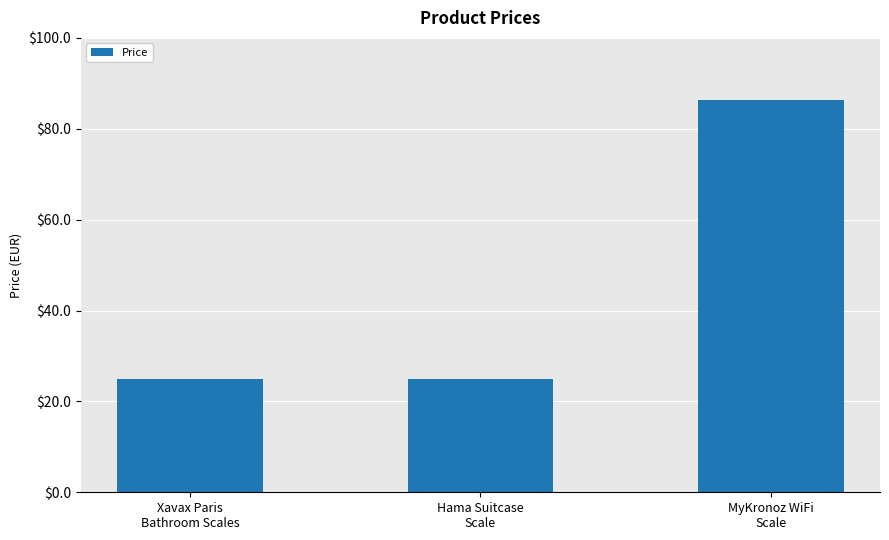

Approximately how many times larger is the value at MyKronoz WiFi
Scale compared to Xavax Paris
Bathroom Scales?

3.5